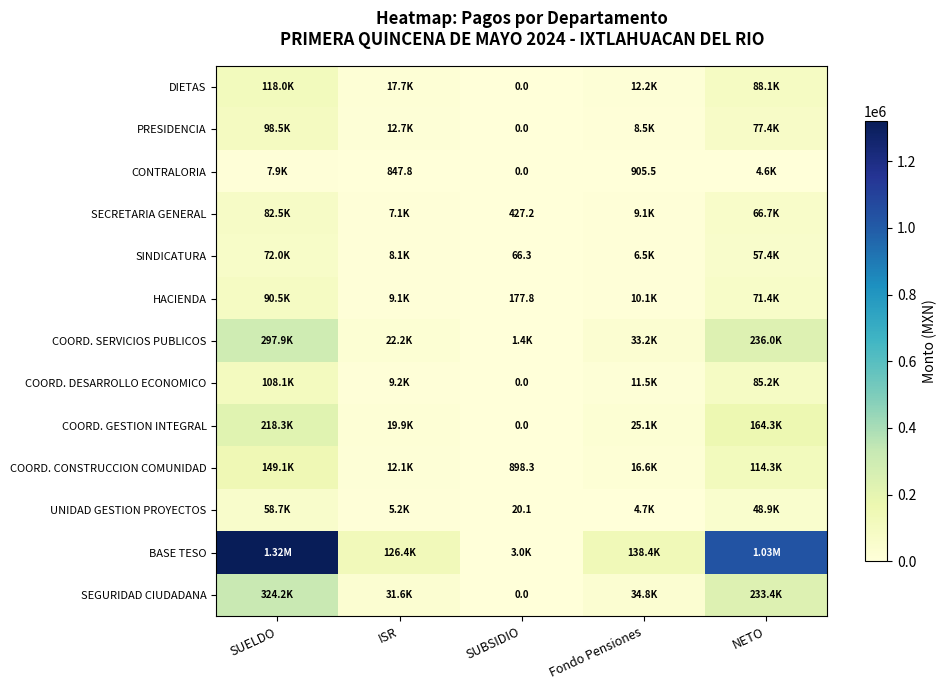

What is the sum of the SINDICATURA values at Fondo Pensiones and SUBSIDIO?

6600.1